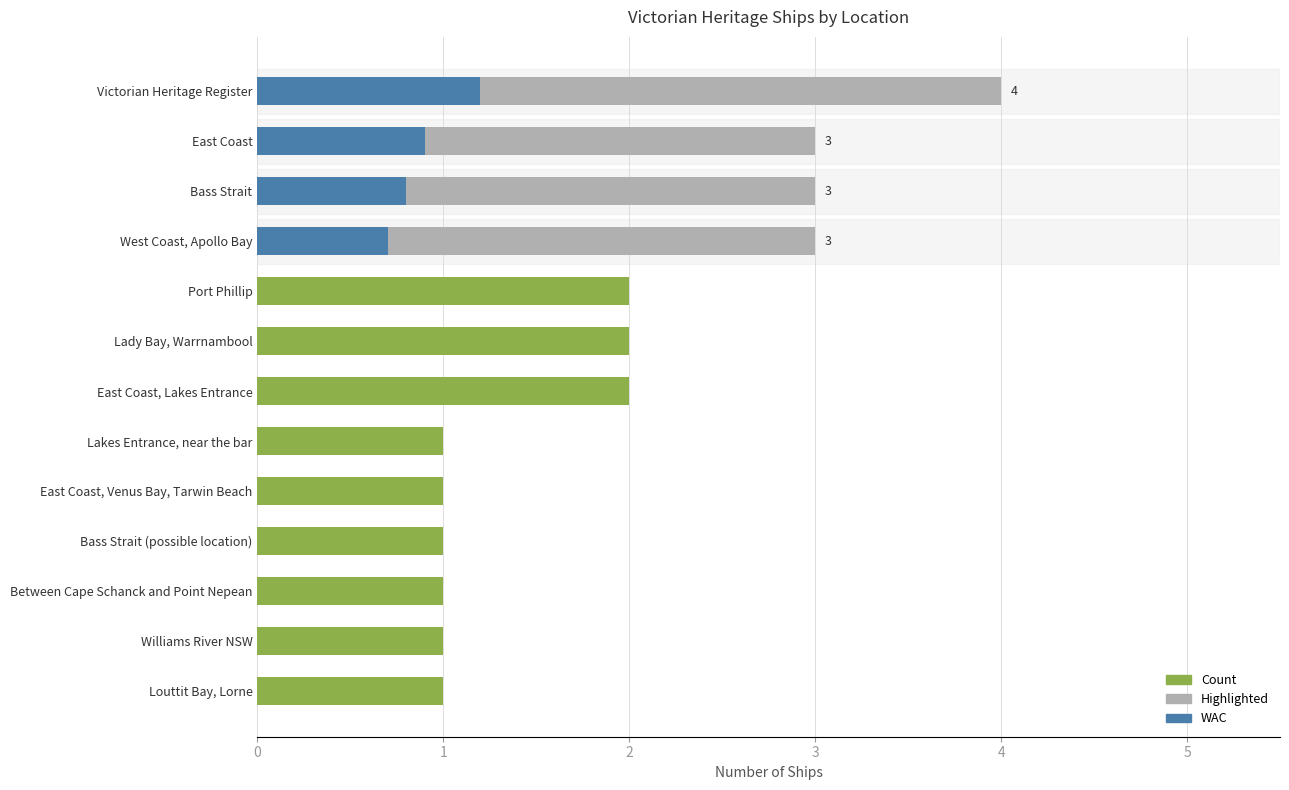

Is it true that the value at East Coast, Lakes Entrance is 1?

False